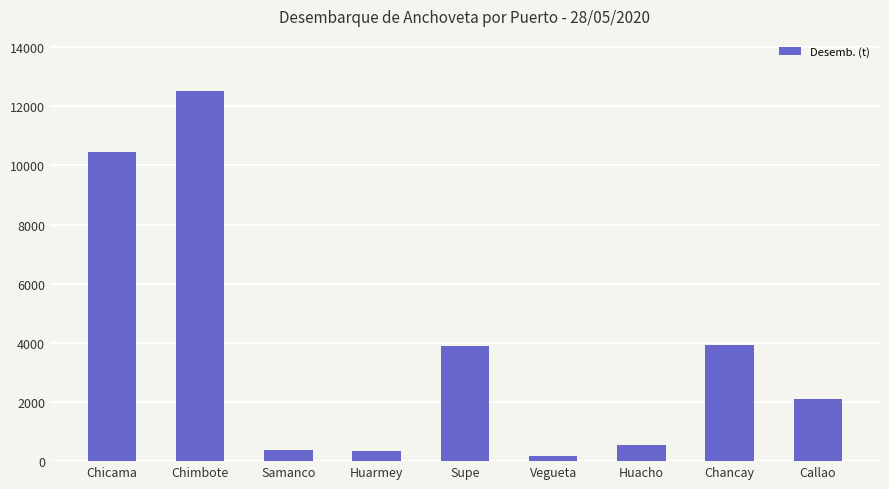

Are the bars grouped side by side (vs. stacked)?

No